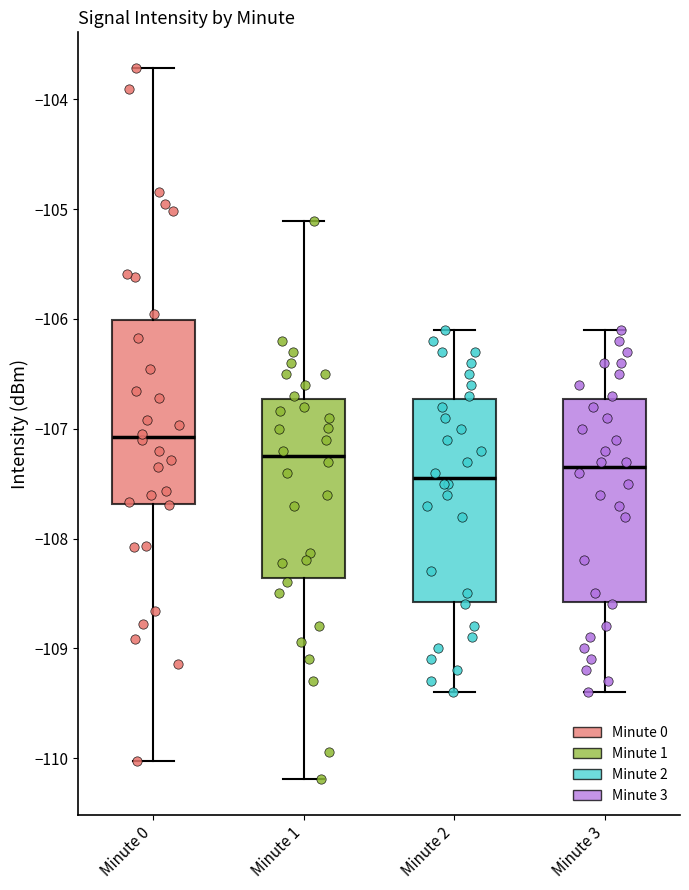

Which box's median line is the lowest?

Minute 2